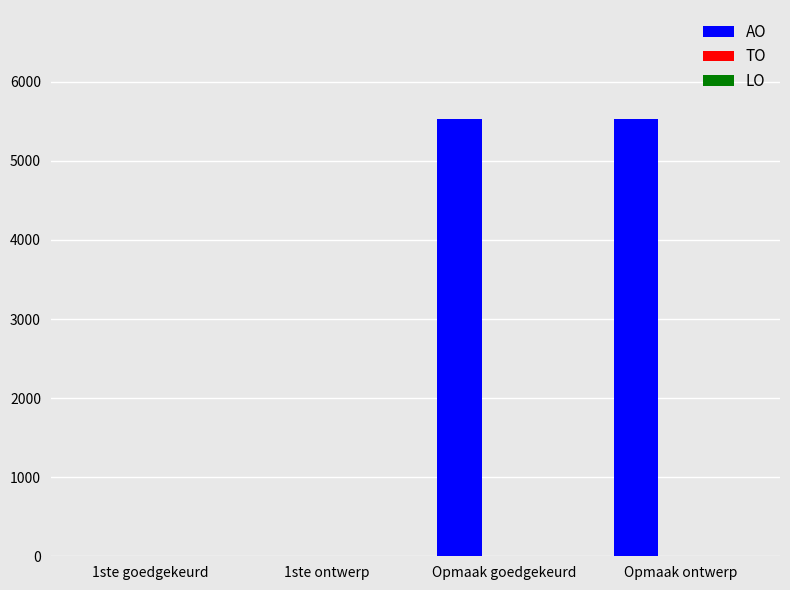

The value at 1ste goedgekeurd is 0. True or false?

True